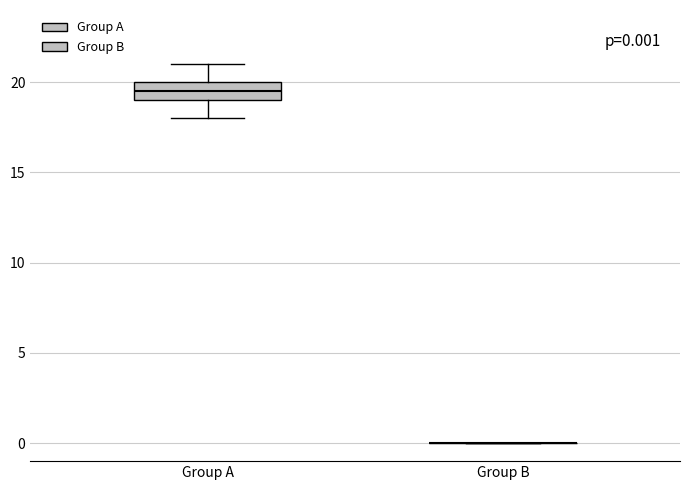

Which box is the tallest, from its lower edge to its upper edge?

Group A